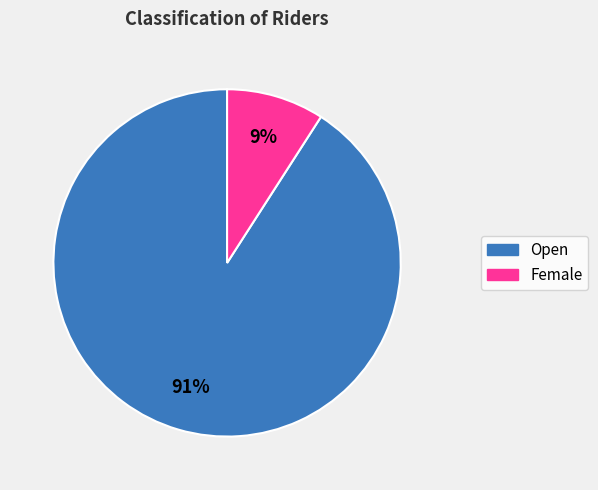

Between Female and Open, which is larger?

Open